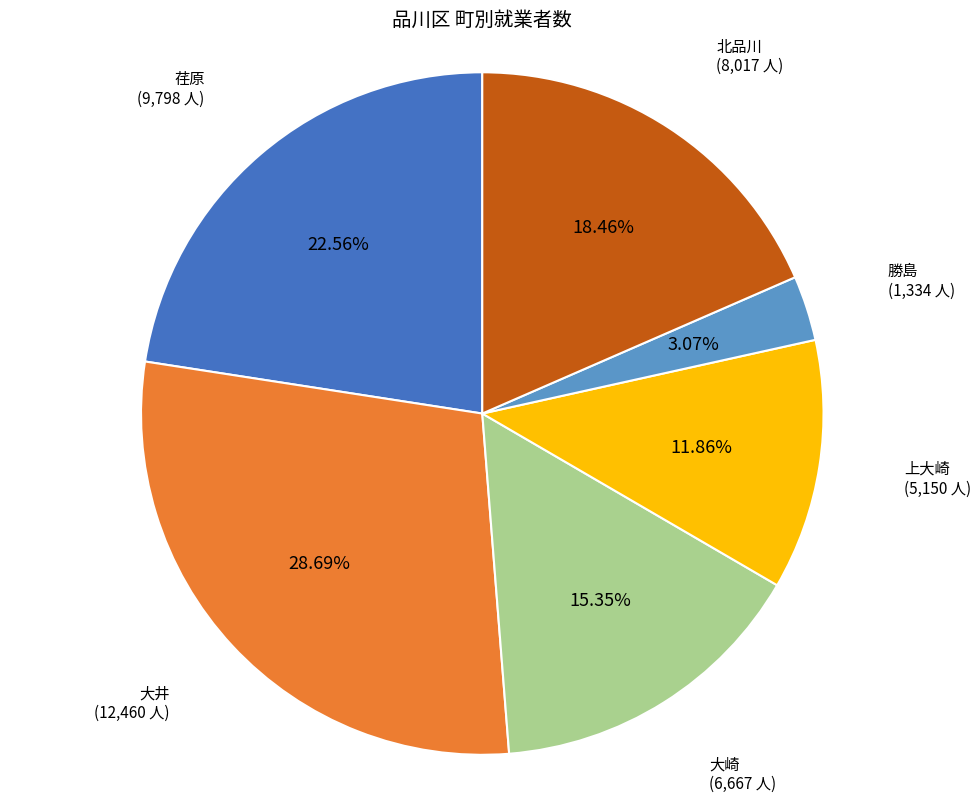

Does any single category account for the majority?

No